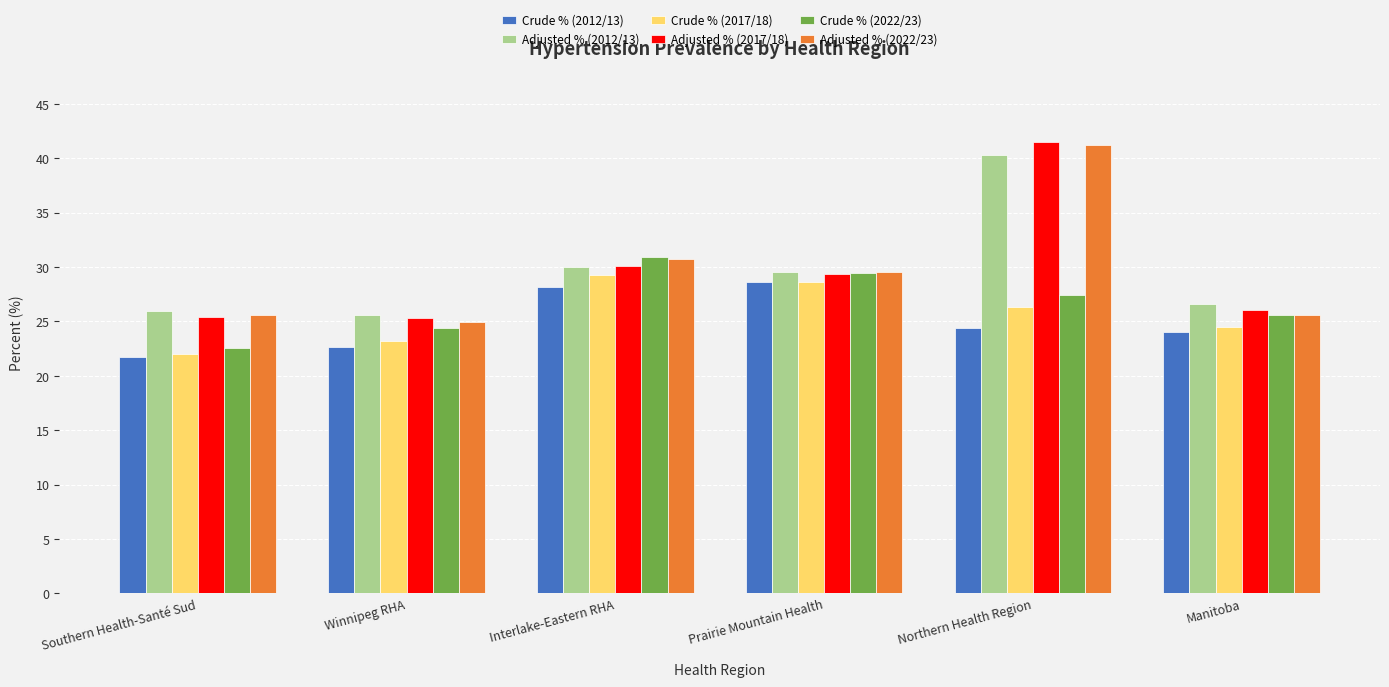

What is the difference between the highest and lowest values at Interlake-Eastern RHA?

2.7